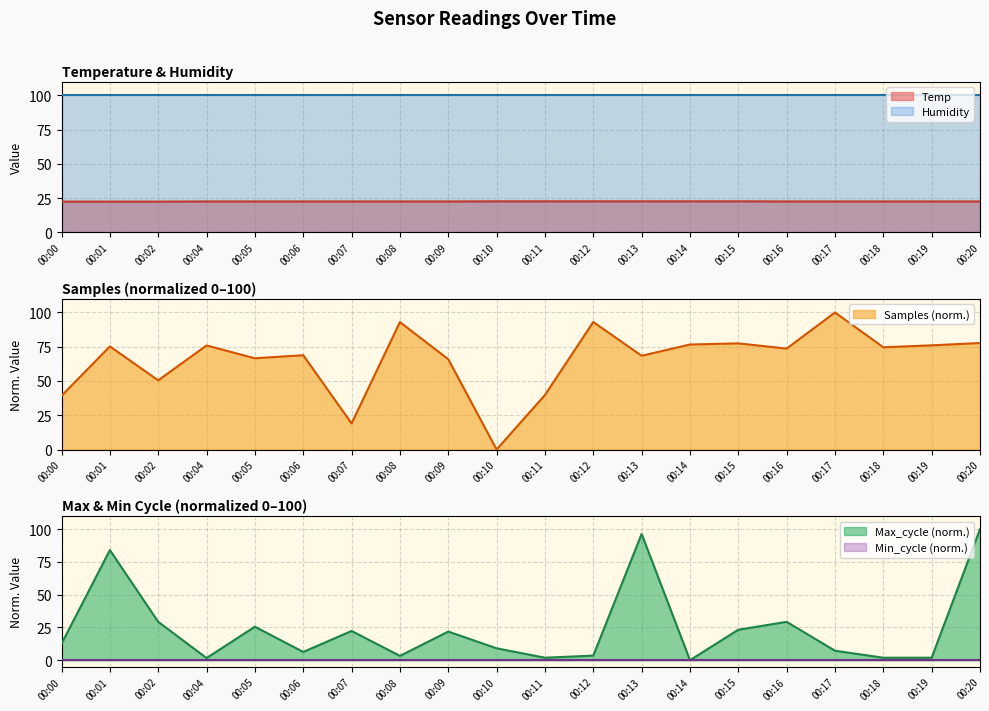

The Samples series shows 129.6 at 00:14. True or false?

False